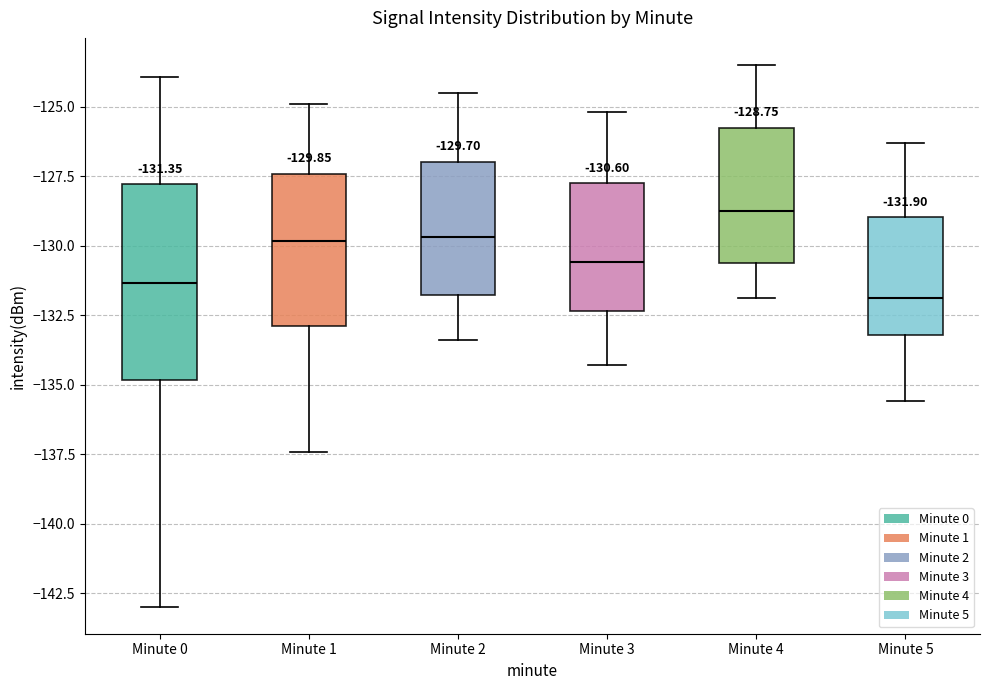

Which box has the highest median line?

Minute 4